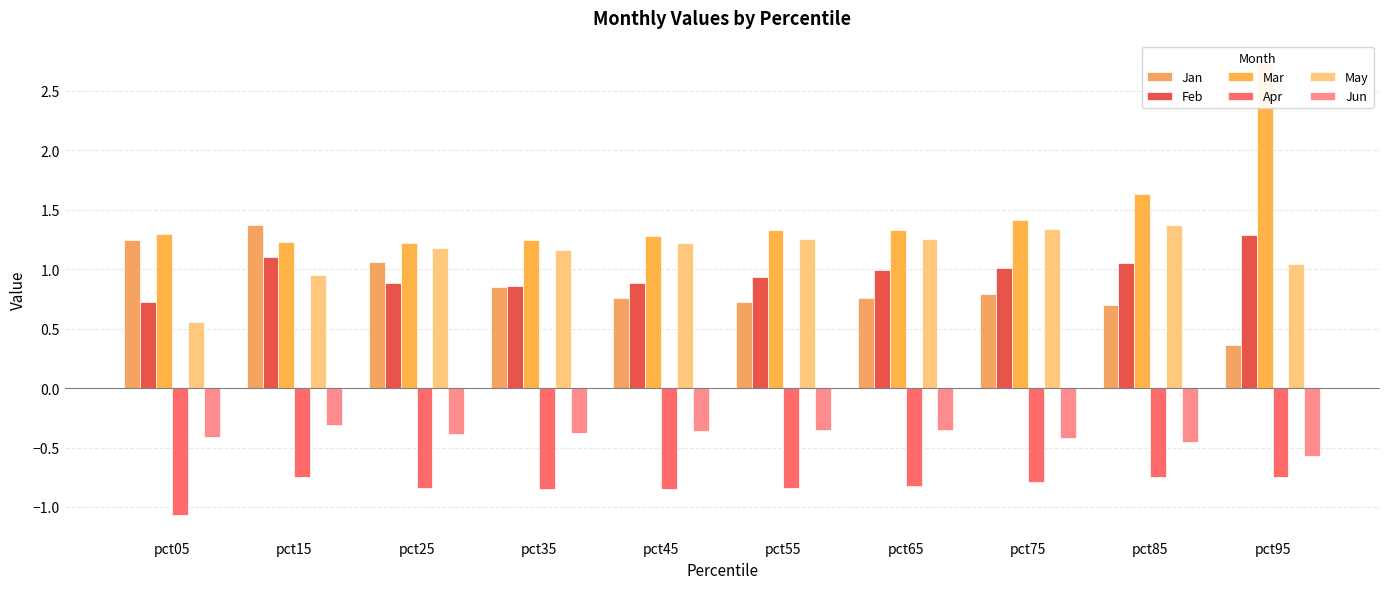

Where is Mar nearest to the value 1?

pct25